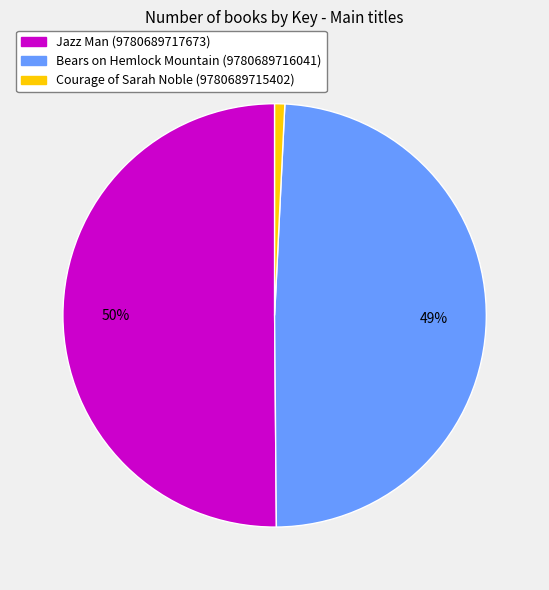

Which has a higher value, Bears on Hemlock Mountain (9780689716041) or Jazz Man (9780689717673)?

Jazz Man (9780689717673)